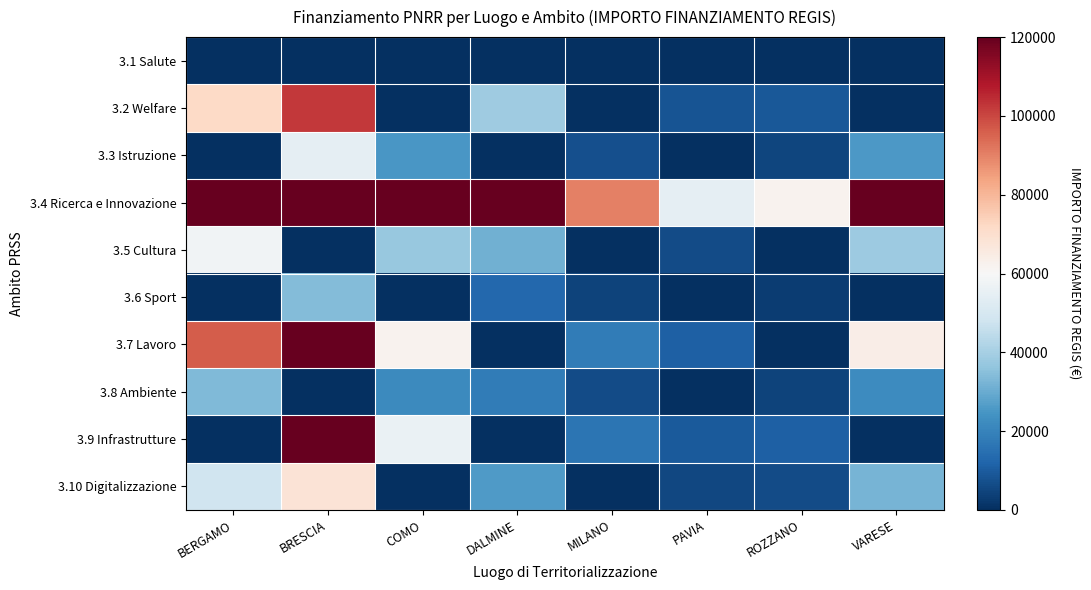

What is the maximum value shown in the chart?

682502.5